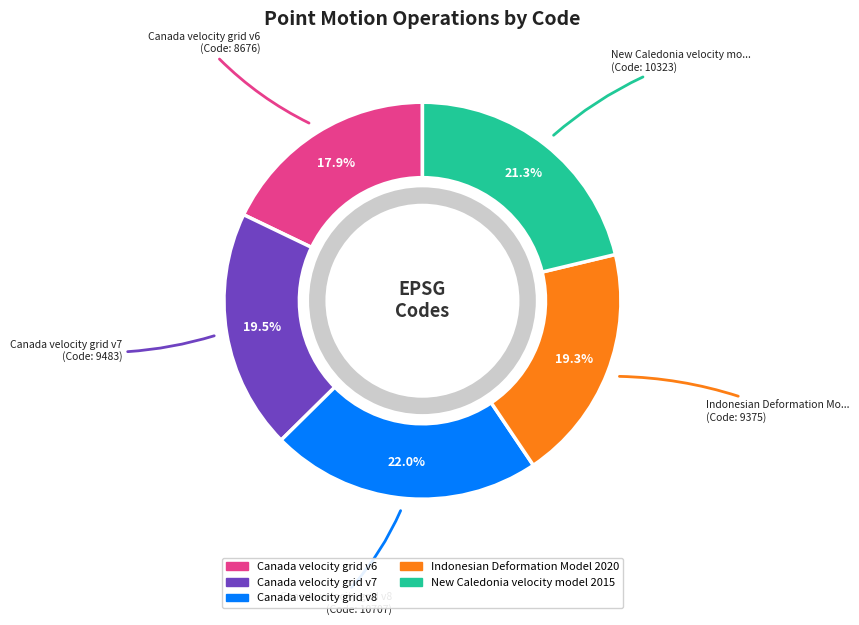

Count the number of slices in the pie.

5